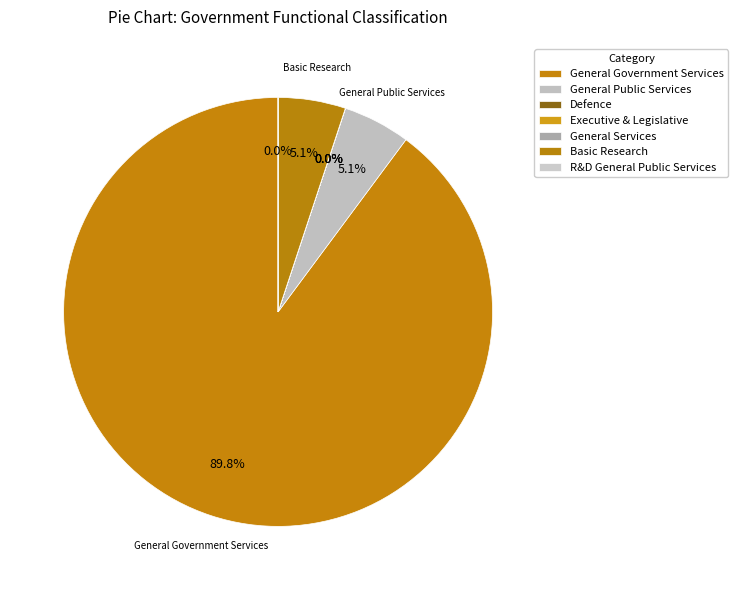

Does General Government Services account for over 50% of the chart?

Yes